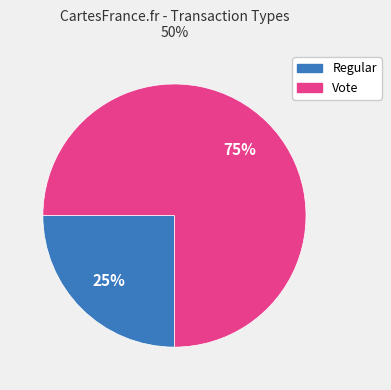

Which slice is the smallest?

Regular